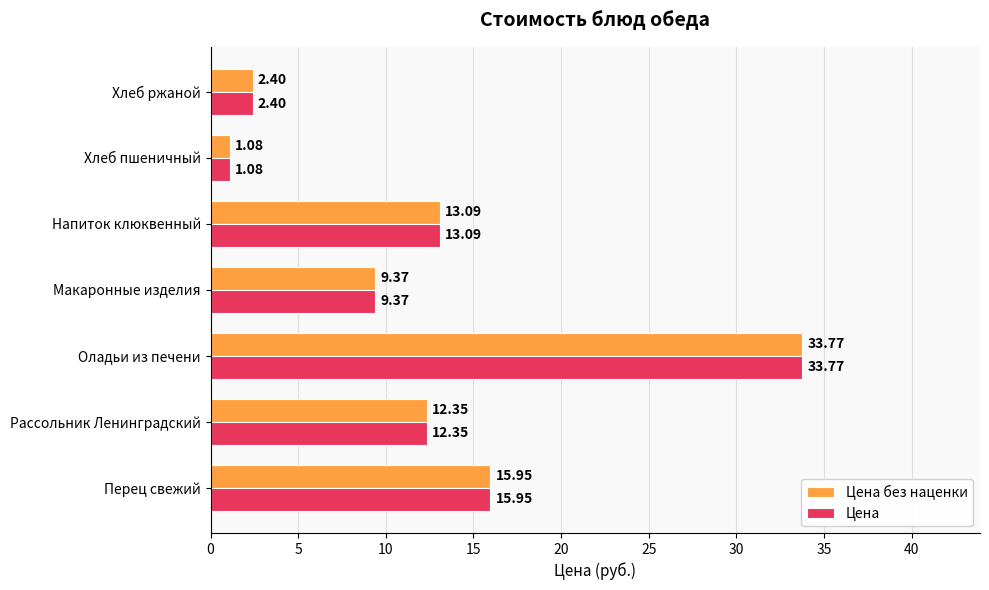

What is the total value across all series at Оладьи из печени?

67.5